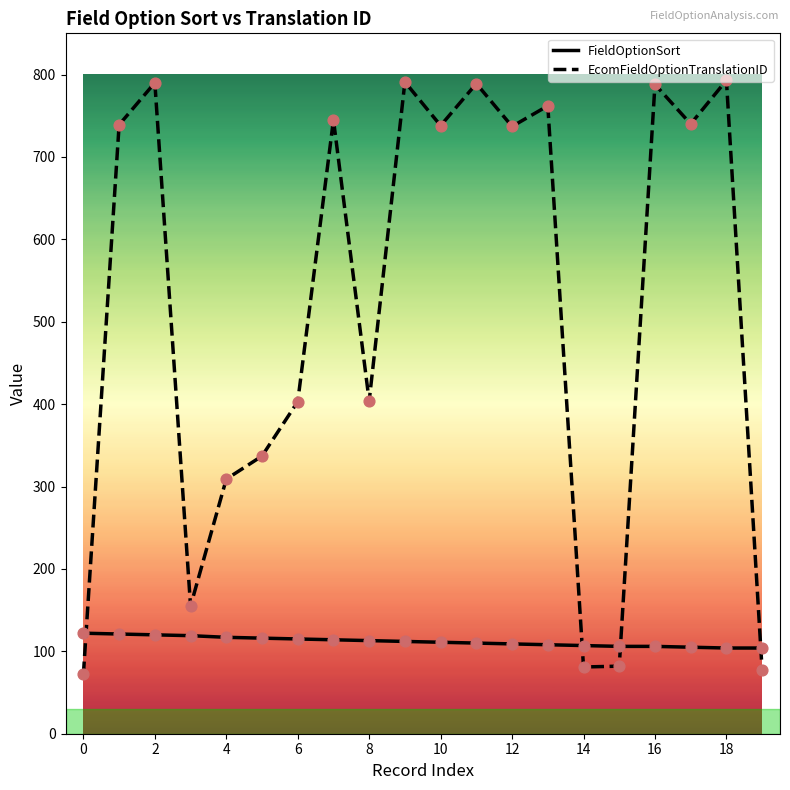

Which series has the largest range (max minus min)?

EcomFieldOptionTranslationID